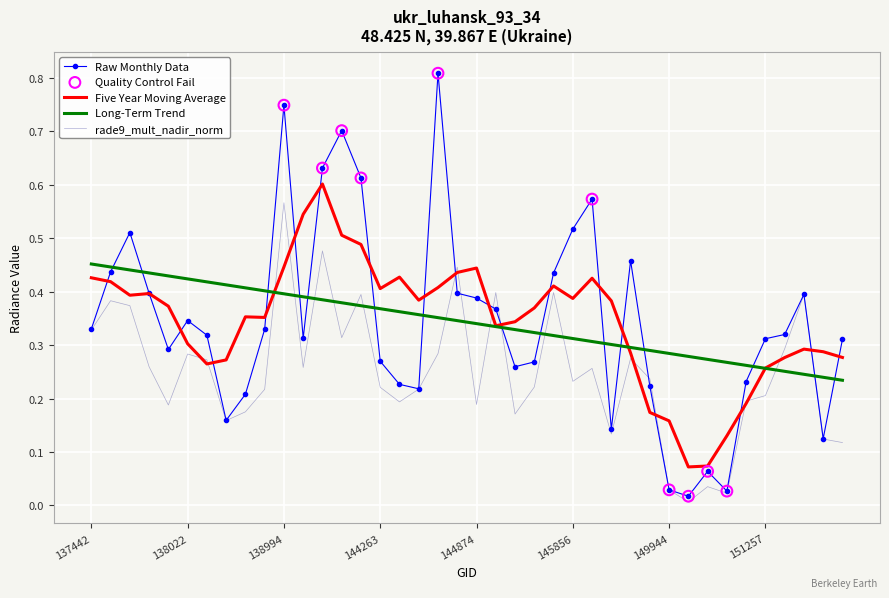

Which series has the widest spread of values?

Raw Monthly Data